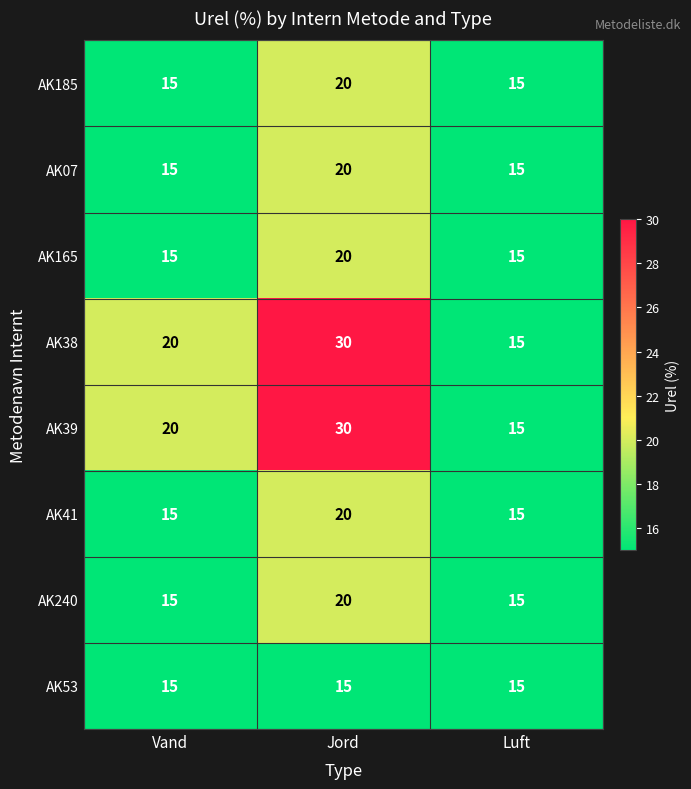

At how many categories does at least one series exceed 18?

2